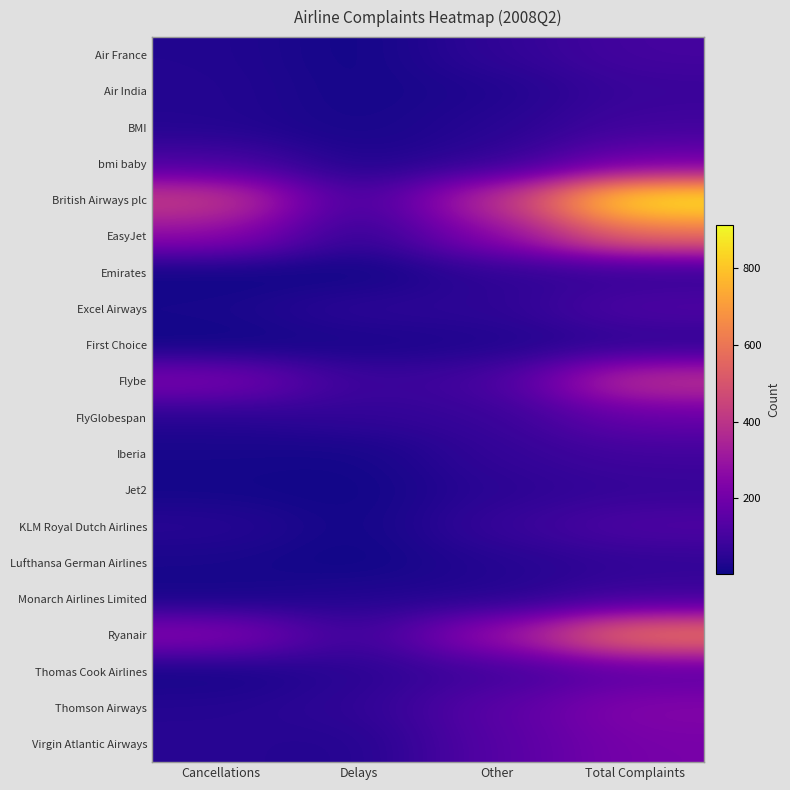

How many series are shown in this chart?

20